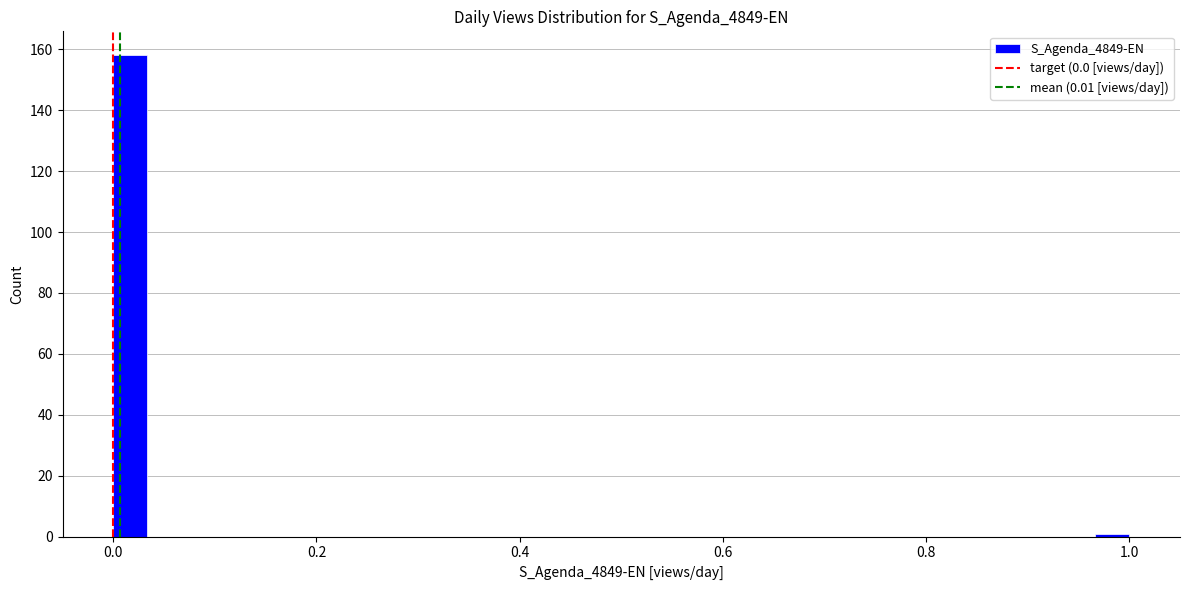

Read against the x-axis, roughly where is the centre of the tallest bar?

0.02